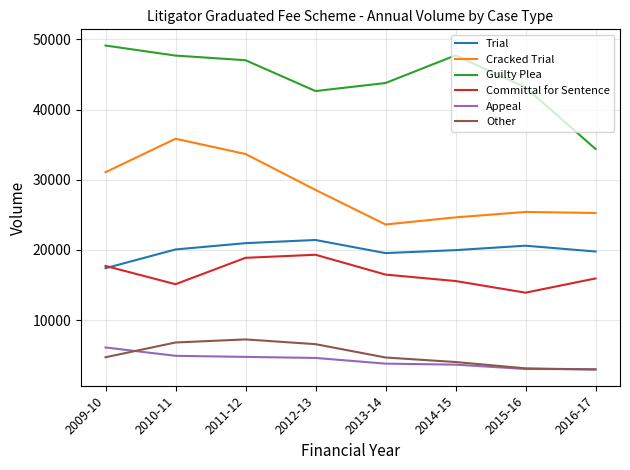

What is the greatest value displayed?

49132